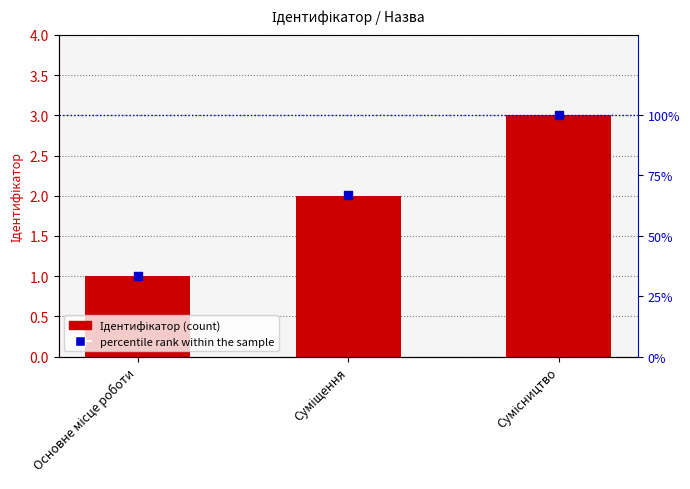

What are all the series names shown in the legend?

Ідентифікатор, percentile rank within the sample